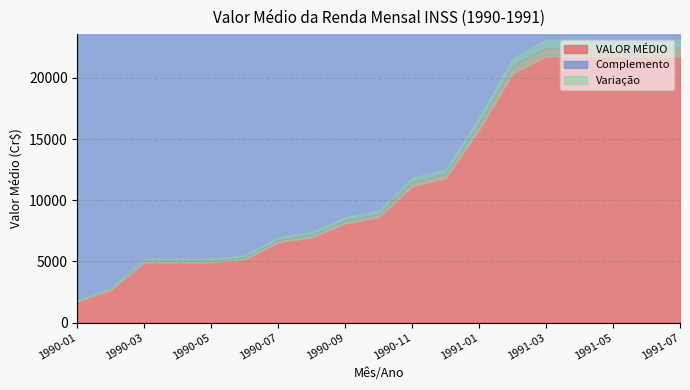

List the labels in order of value, largest first.

1991-03, 1991-04, 1991-05, 1991-06, 1991-07, 1991-02, 1991-01, 1990-12, 1990-11, 1990-10, 1990-09, 1990-08, 1990-07, 1990-06, 1990-03, 1990-04, 1990-05, 1990-02, 1990-01